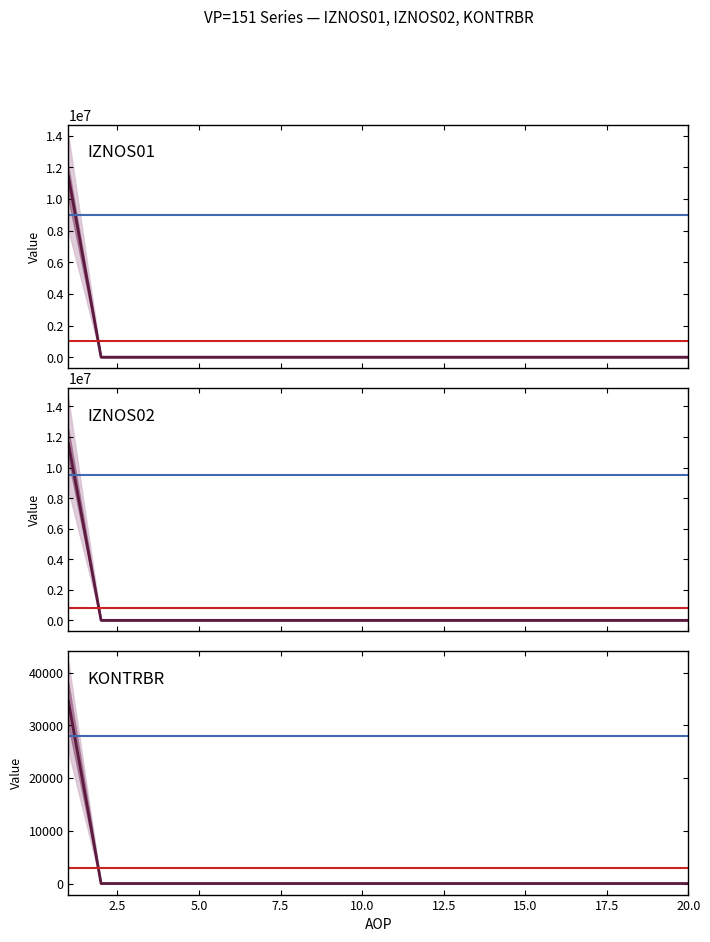

Reading right to left, extract all data points from this chart.

IZNOS01: 0.0	0.0	0.0	0.0	0.0	0.0	0.0	0.0	0.0	0.0	0.0	0.0	0.0	0.0	0.0	0.0	0.0	0.0	0.0	11413838.0
IZNOS02: 0.0	0.0	0.0	0.0	0.0	0.0	0.0	0.0	0.0	0.0	0.0	0.0	0.0	0.0	0.0	0.0	0.0	0.0	0.0	11560593.8
KONTRBR: 0.0	0.0	0.0	0.0	0.0	0.0	0.0	0.0	0.0	0.0	0.0	0.0	0.0	0.0	0.0	0.0	0.0	0.0	0.0	34535.0